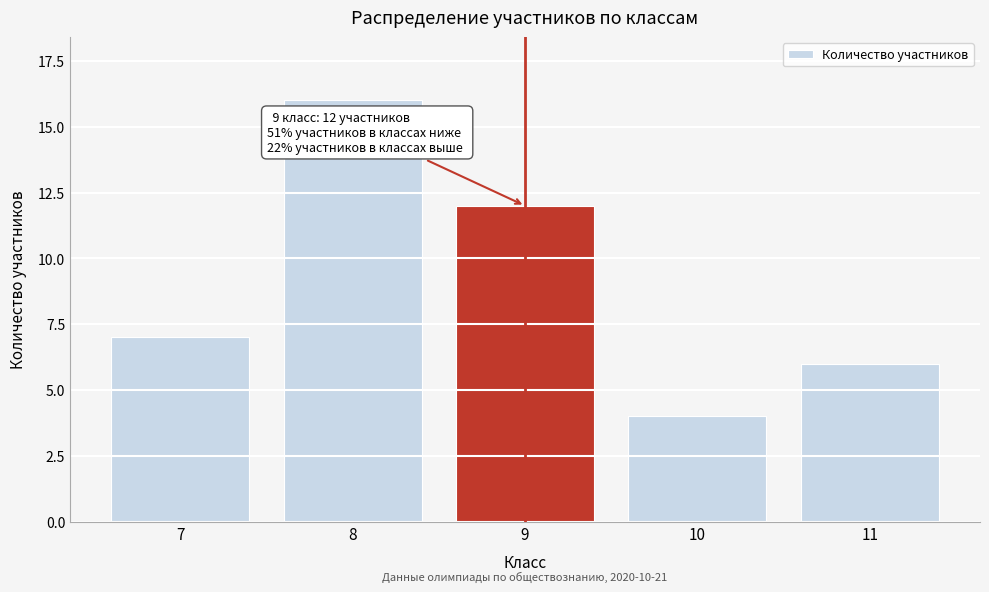

Reading left to right, extract all data points from this chart.

7	16	12	4	6